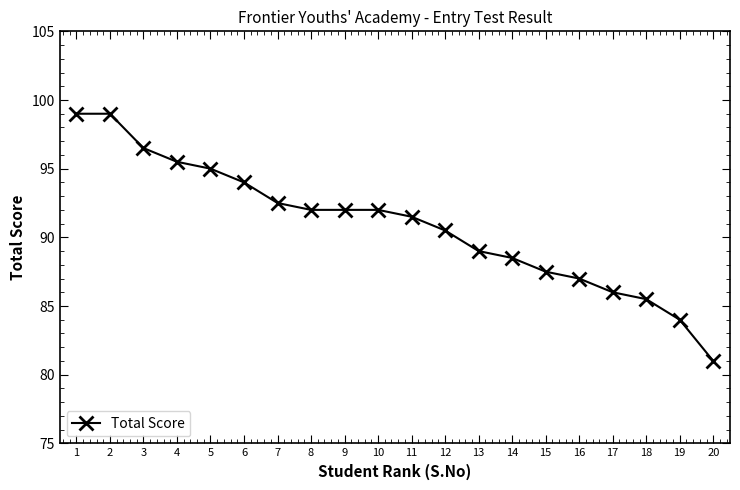

Is it true that the value at 2 is 165.7?

False